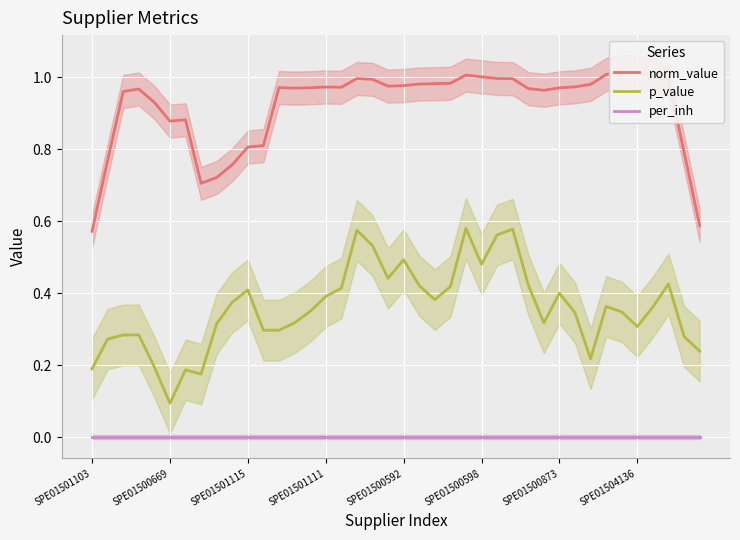

Which category has the lowest value in the p_value series?

SPE01500669